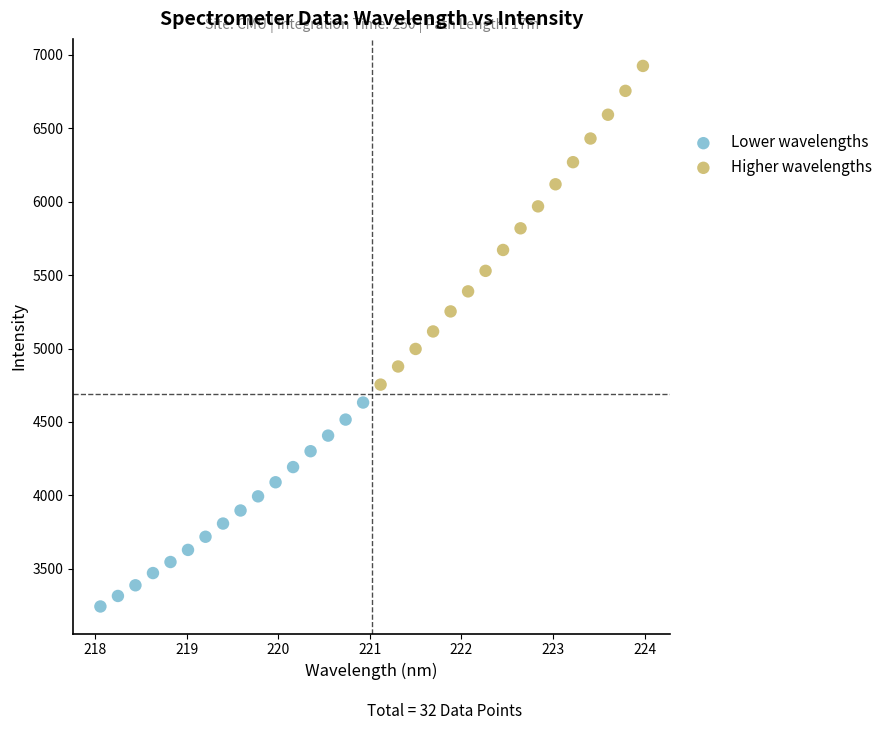

Which series reaches the maximum Y coordinate?

Higher wavelengths